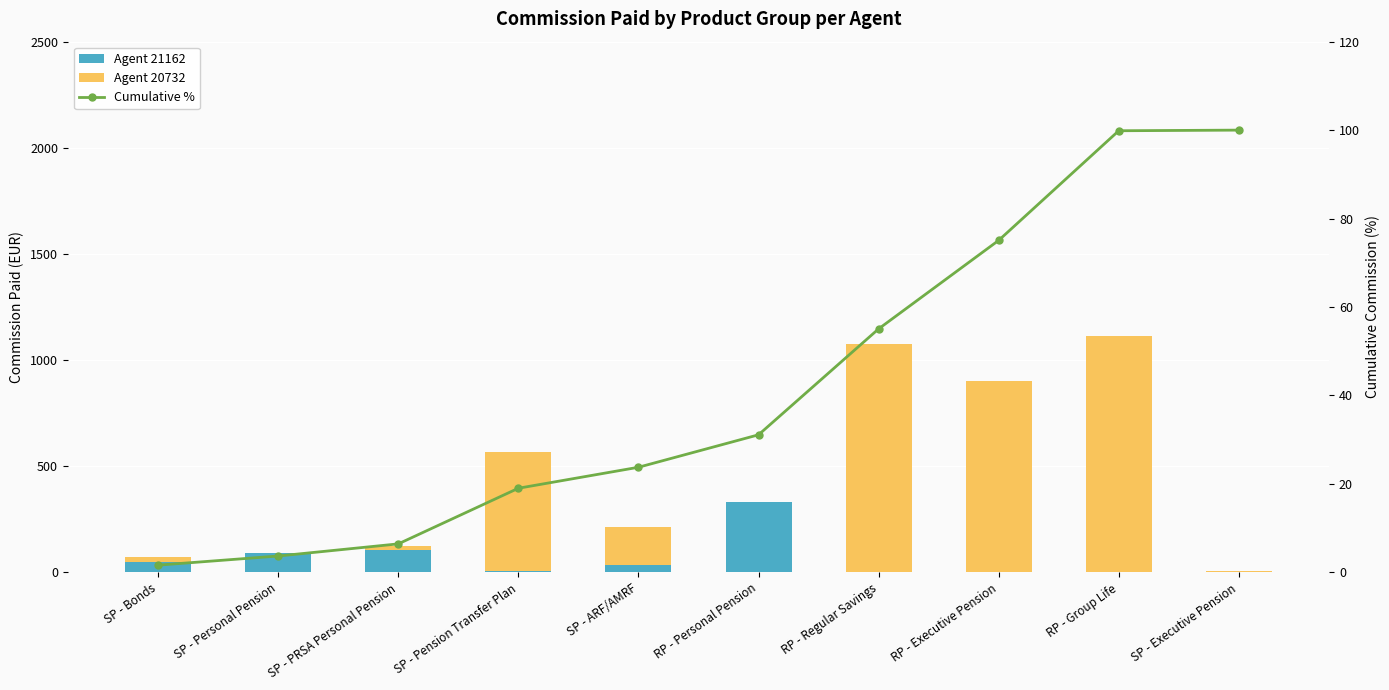

Reading right to left, what are all the values shown in this chart?

Agent 21162: 0.0	0.0	0.0	0.0	330.1	34.8	5.9	106.7	92.8	48.3
Agent 20732: 6.4	1115.1	900.0	1077.4	0.0	178.6	559.9	16.8	0.0	25.2
Cumulative %: 100.0	99.9	75.1	55.1	31.1	23.8	19.0	6.4	3.7	1.6